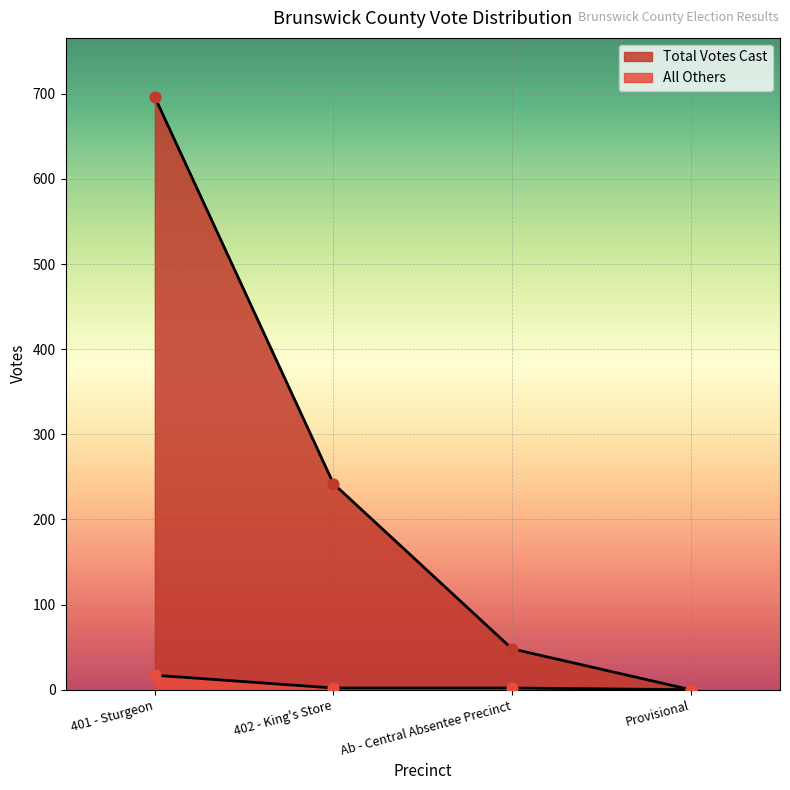

Which series has the largest total across all categories?

Total Votes Cast